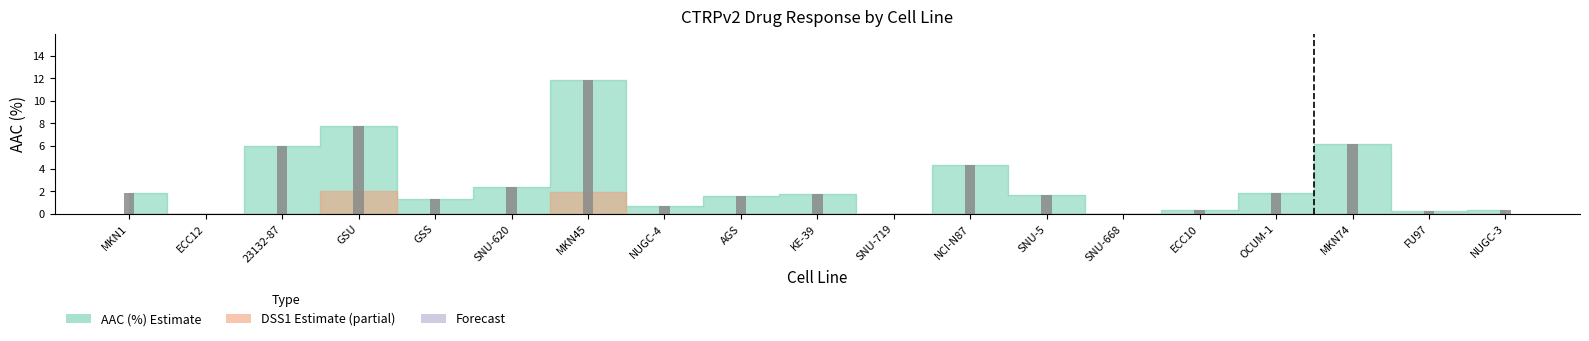

How many values exceed 1?

12